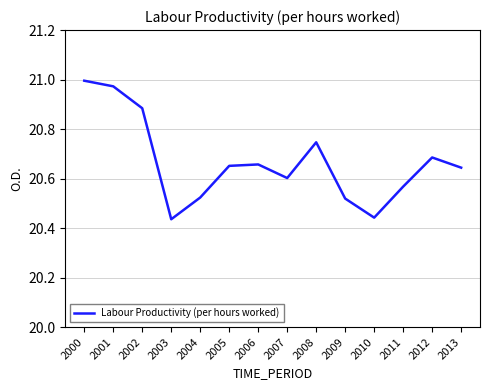

True or false: the data shows 7.1 at 2012.

False